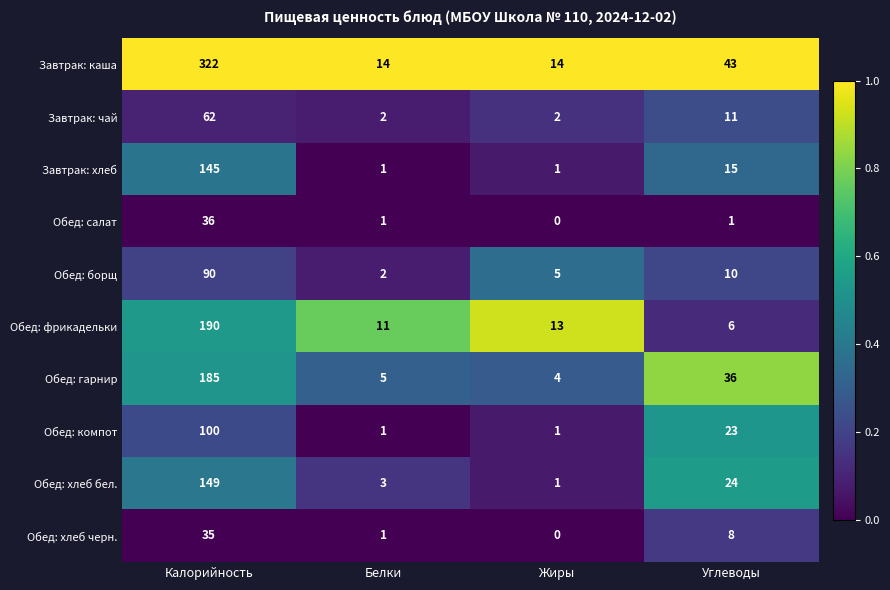

Is it true that Обед: хлеб черн. equals 24 at Жиры?

False